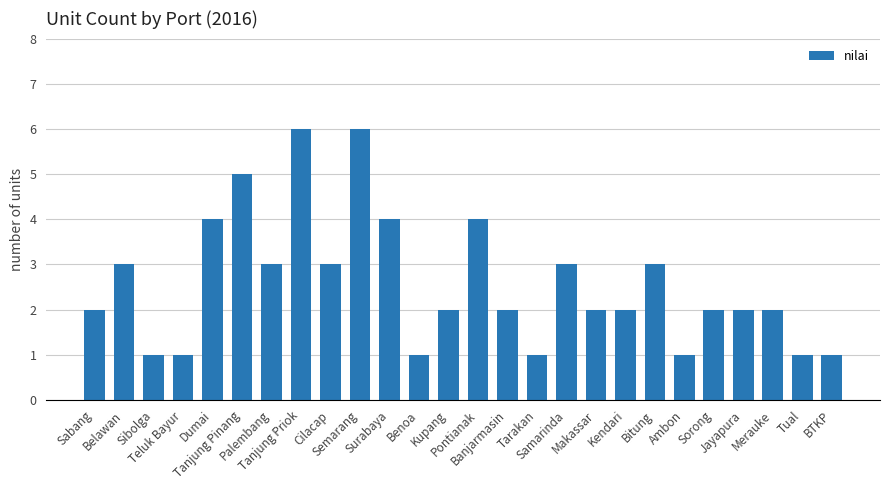

What is the sum of the values at BTKP and Tual?

2